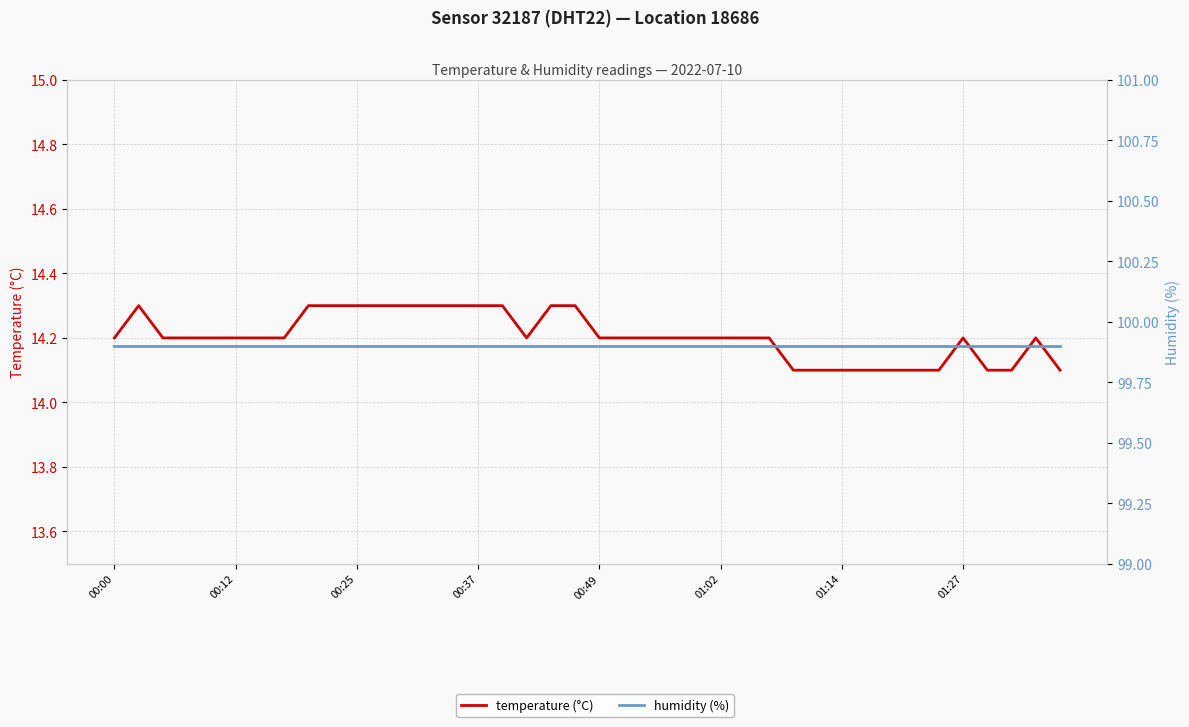

What are all the series names shown in the legend?

temperature (°C), humidity (%)